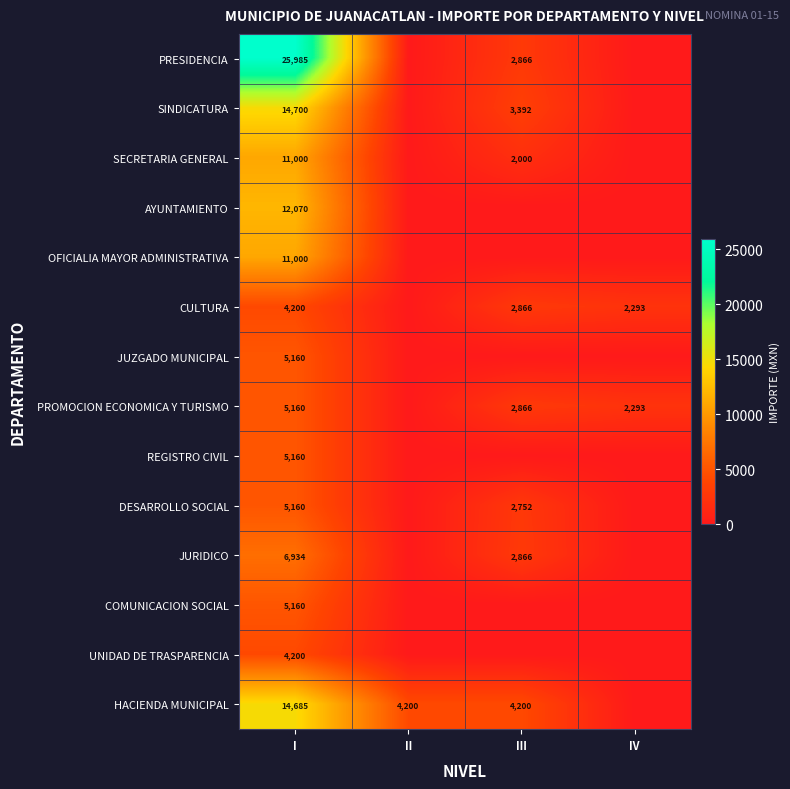

What is the total value across all series at I?

130574